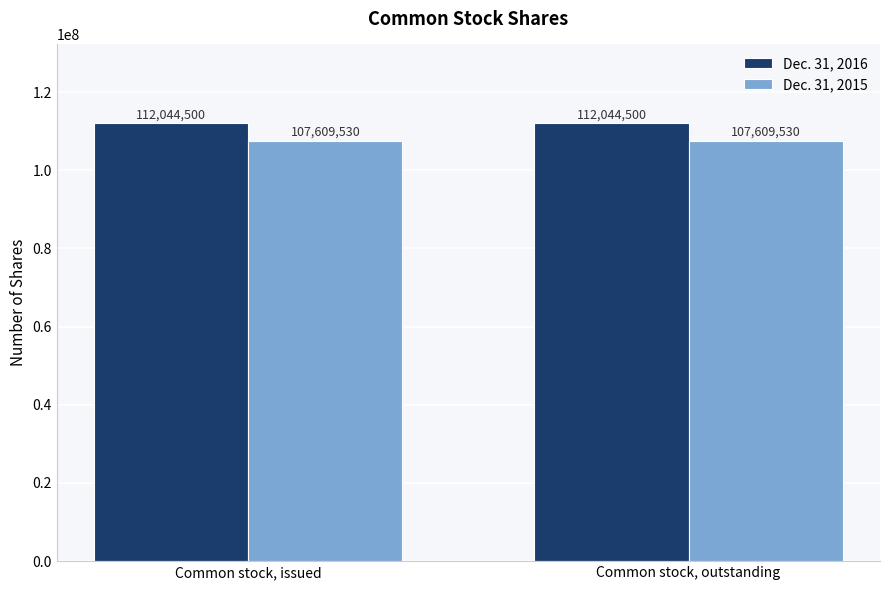

Rank the series by their maximum value, from lowest to highest.

Dec. 31, 2015, Dec. 31, 2016